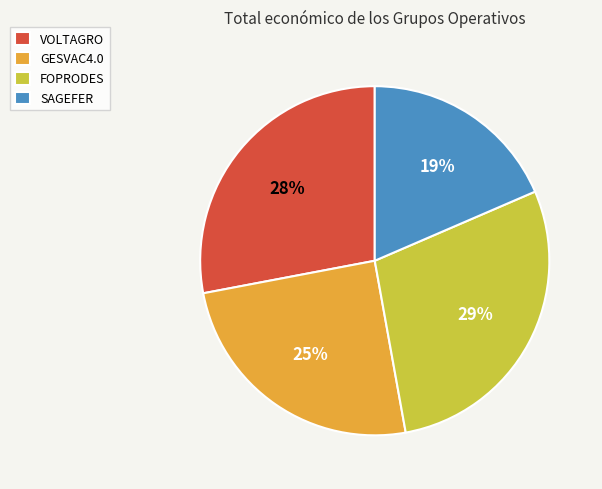

To the nearest percent, what is the combined percentage of FOPRODES and GESVAC4.0?

53%